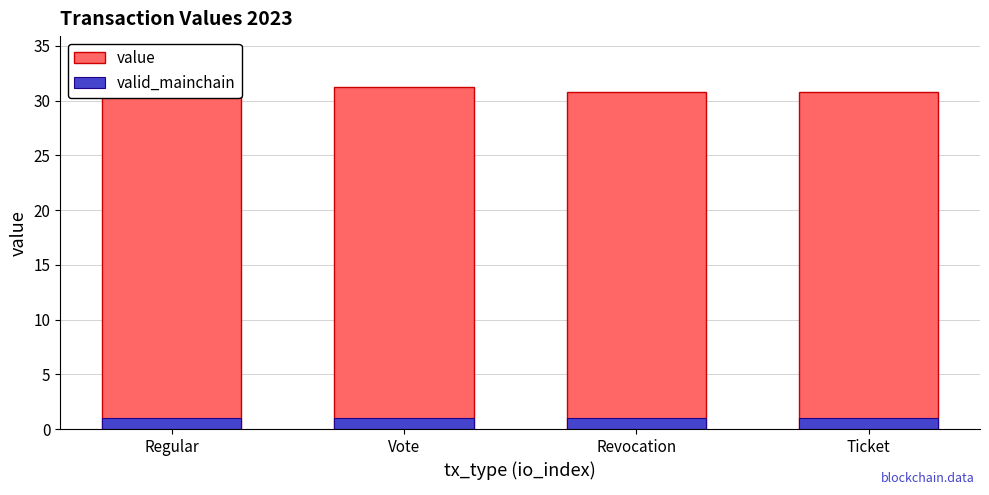

At which label is valid_mainchain closest to 1?

Regular